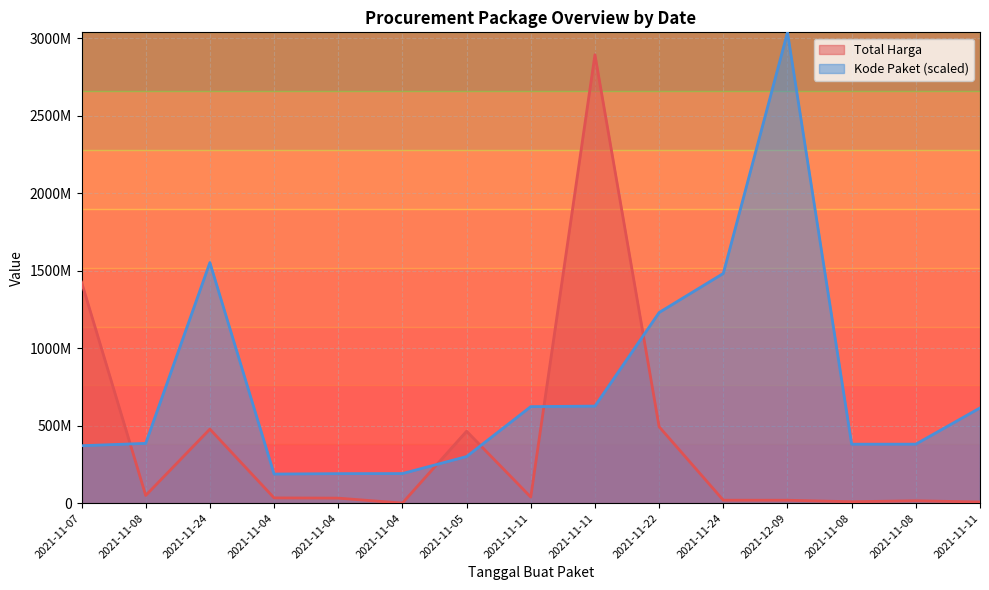

List the series in order of their peak value, lowest first.

Total Harga, Kode Paket